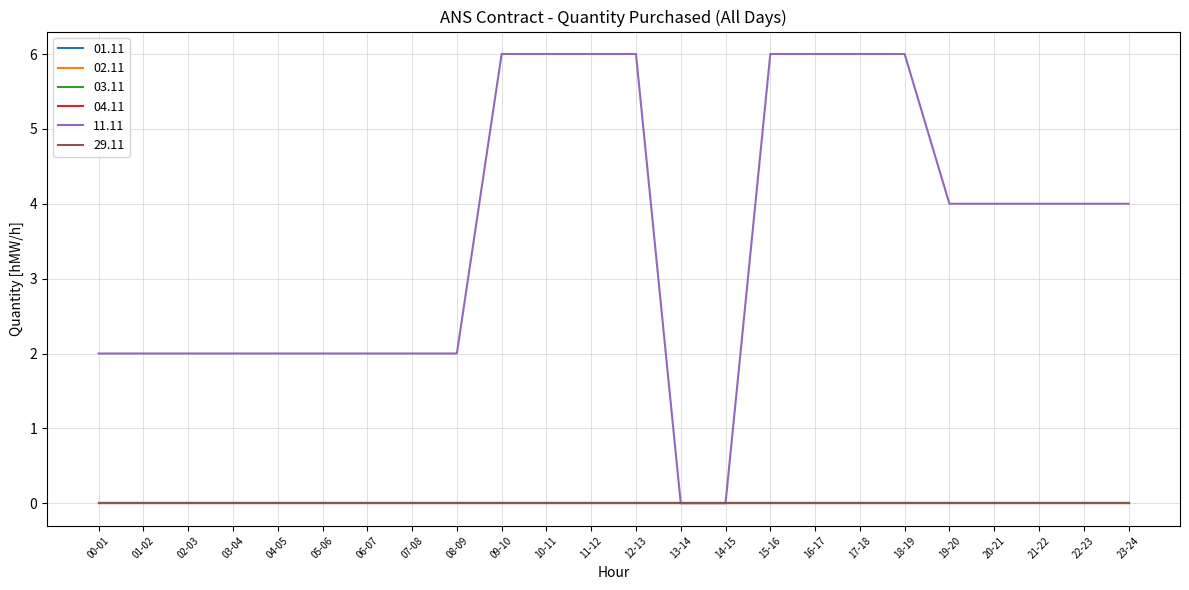

Is this an area chart (filled region under the line)?

No